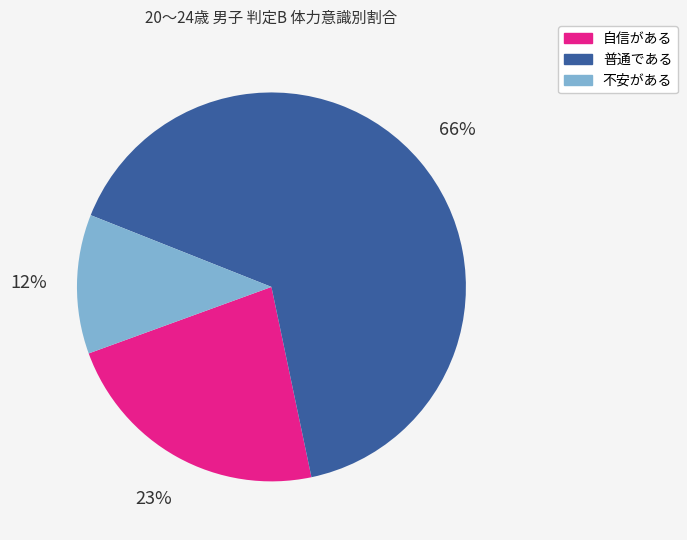

True or false: 不安がある accounts for 34% of the total.

False